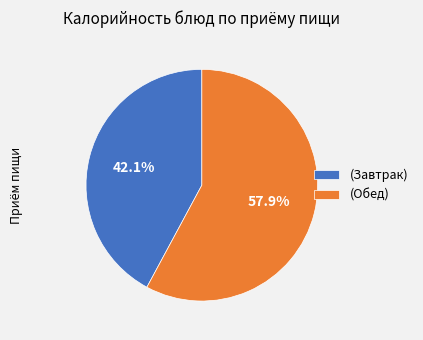

Which has a higher value, (Завтрак) or (Обед)?

(Обед)